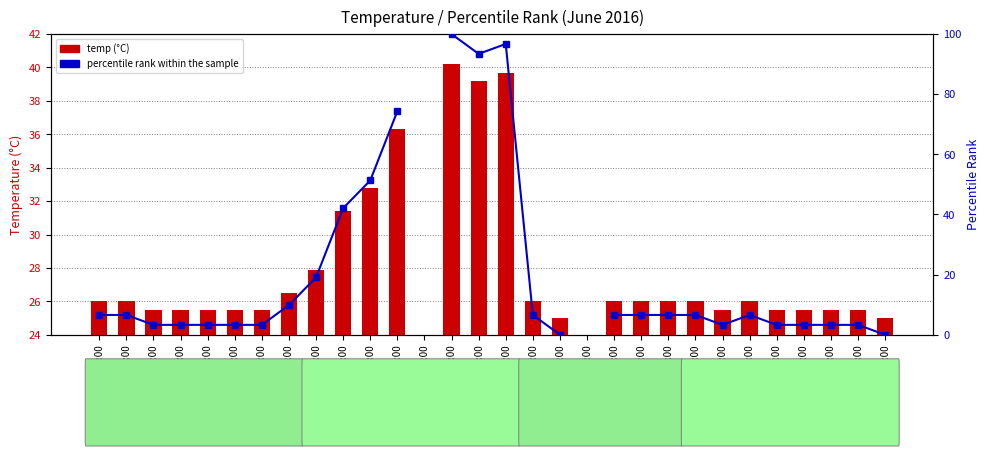

True or false: temp (°C) has a value of 6.0 at 04:00.

False